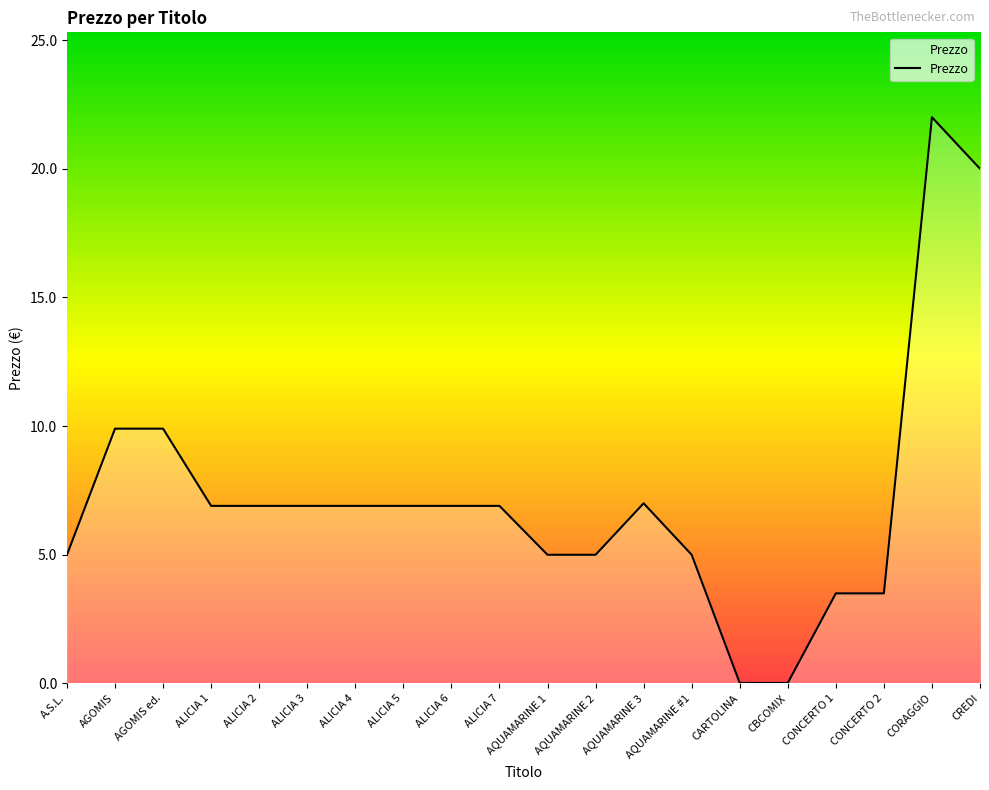

Where does the data first go above 6?

AGOMIS